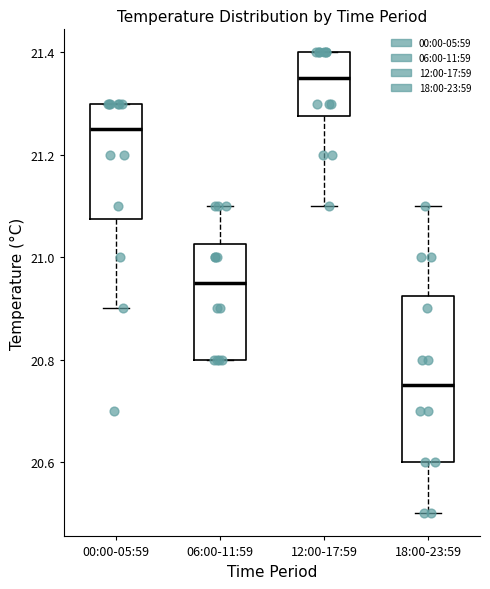

Reading left to right, transcribe this box plot: for each box, give where its median line is, the range the box spans, and where its two whiskers end, as read against the y-axis. The values are not printed on the chart, so give them approximately, as read against the axis.

00:00-05:59: median 21.26, box 21.08 to 21.30, whiskers 20.90 to 21.30
06:00-11:59: median 20.96, box 20.80 to 21.02, whiskers 20.80 to 21.10
12:00-17:59: median 21.36, box 21.28 to 21.40, whiskers 21.10 to 21.40
18:00-23:59: median 20.76, box 20.60 to 20.92, whiskers 20.50 to 21.10